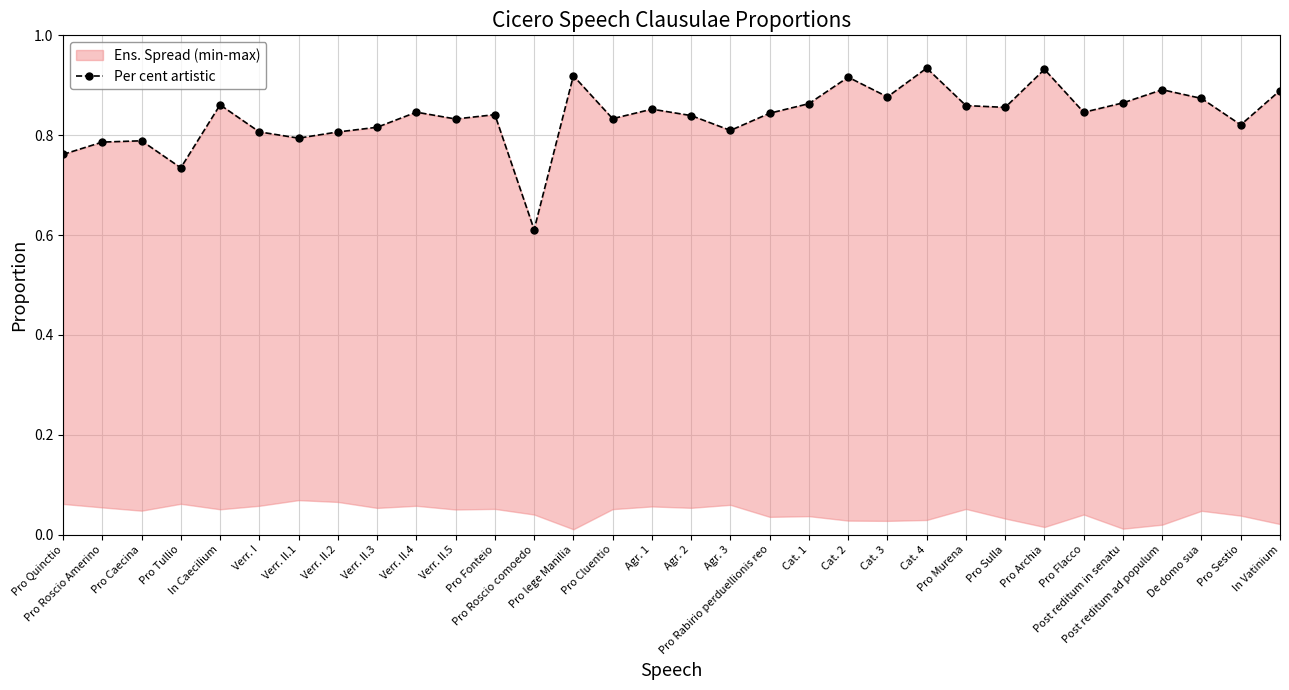

What is the label of the 32nd point from the right?

Pro Quinctio